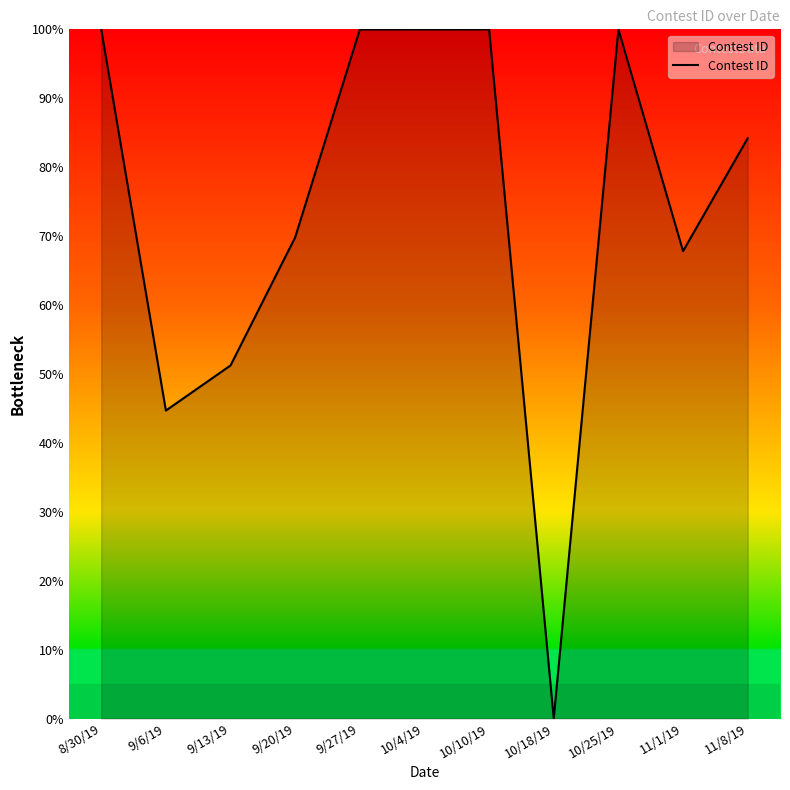

What is the difference between the values at 10/18/19 and 8/30/19?

100.0